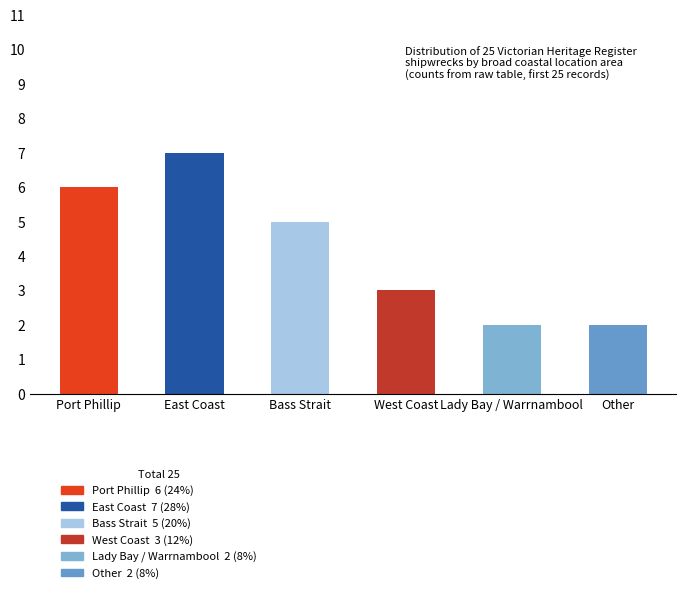

What is the difference between the second highest and second lowest values?

4